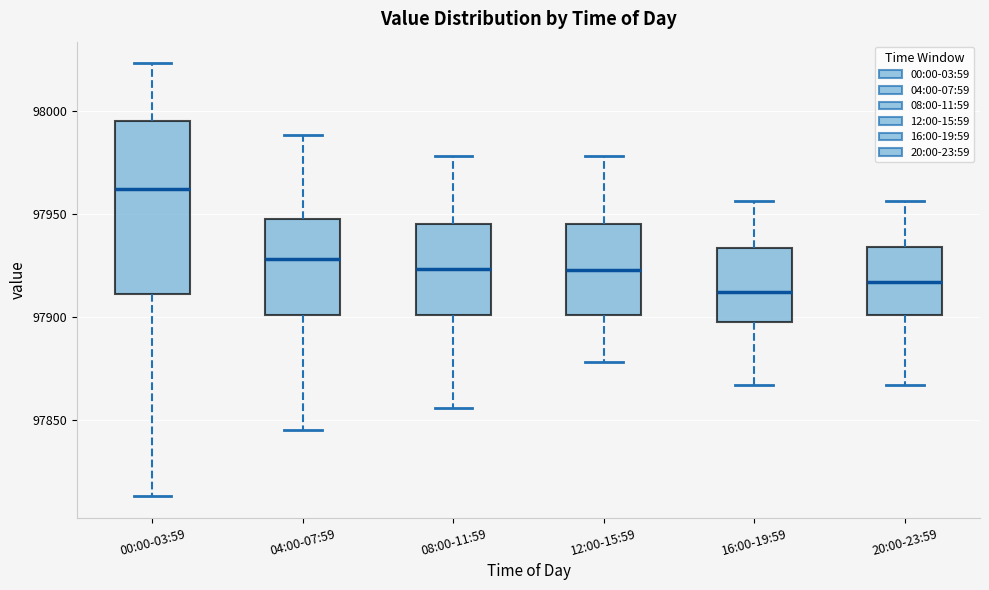

Which box's median line is the lowest?

16:00-19:59